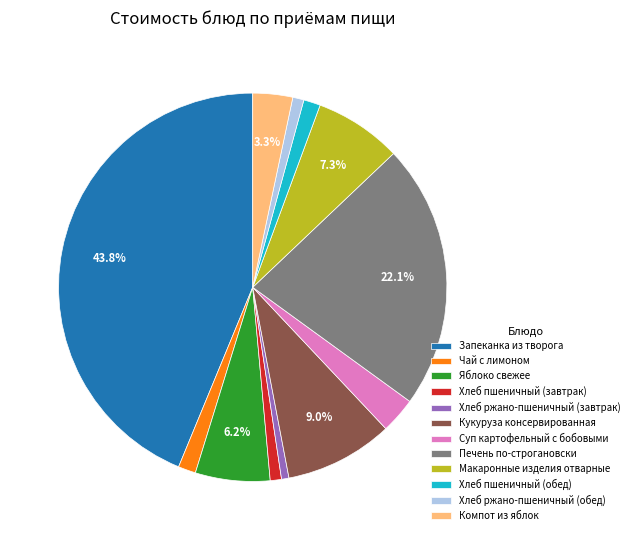

Which slice is the largest?

Запеканка из творога